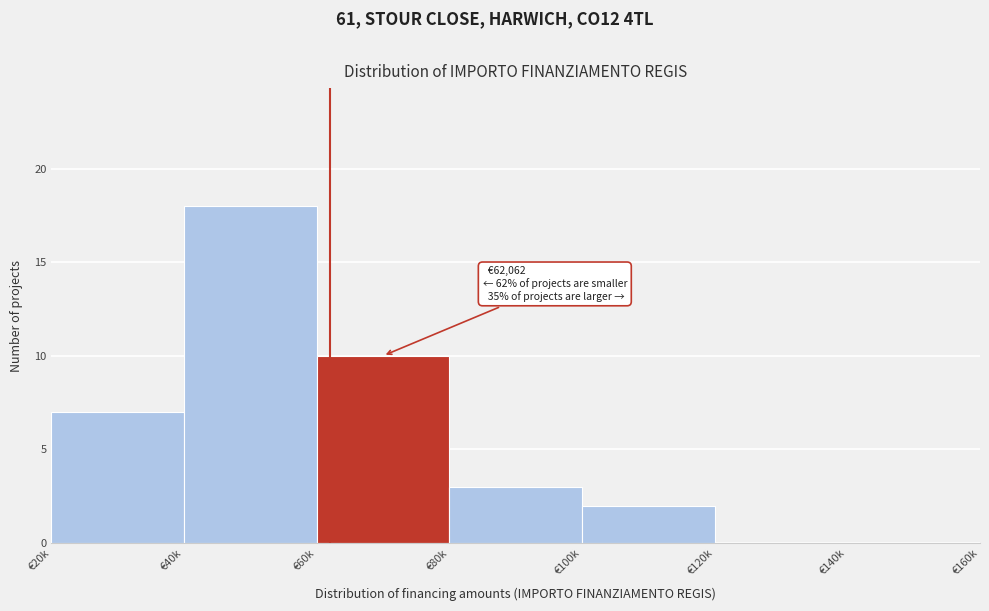

Reading left to right, what are all the values shown in this chart?

€20k=7	€40k=18	€60k=10	€80k=3	€100k=2	€120k=0	€140k=0